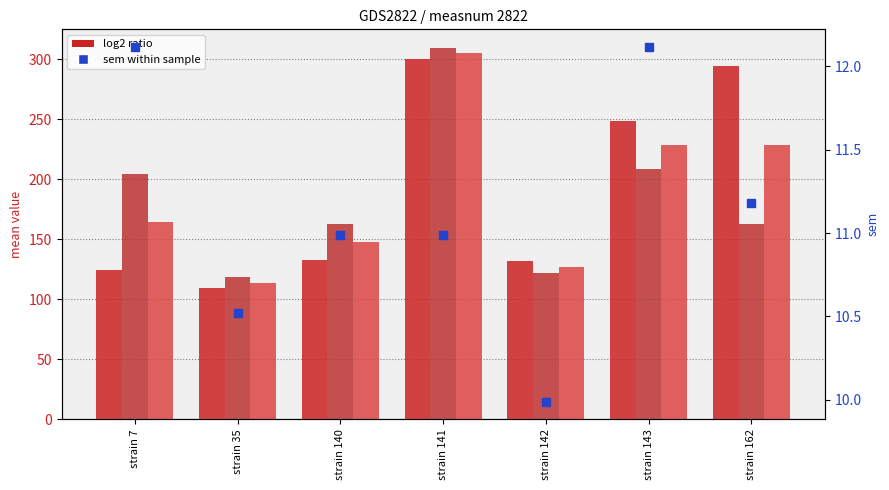

What is the total value across all series at strain 35?

351.8